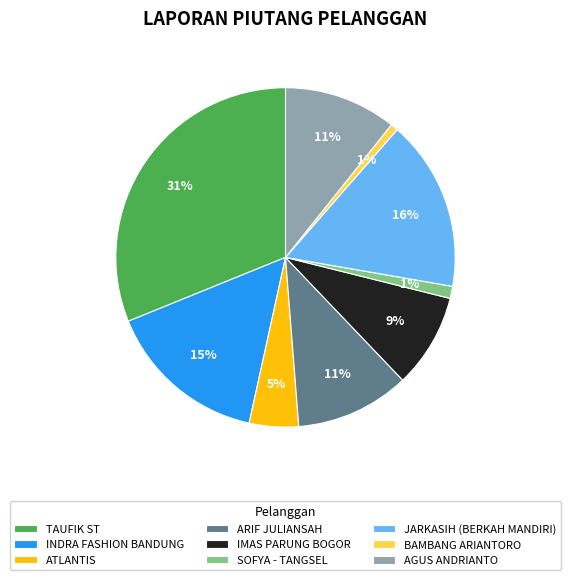

Is it true that SOFYA - TANGSEL is 11% of the pie?

False